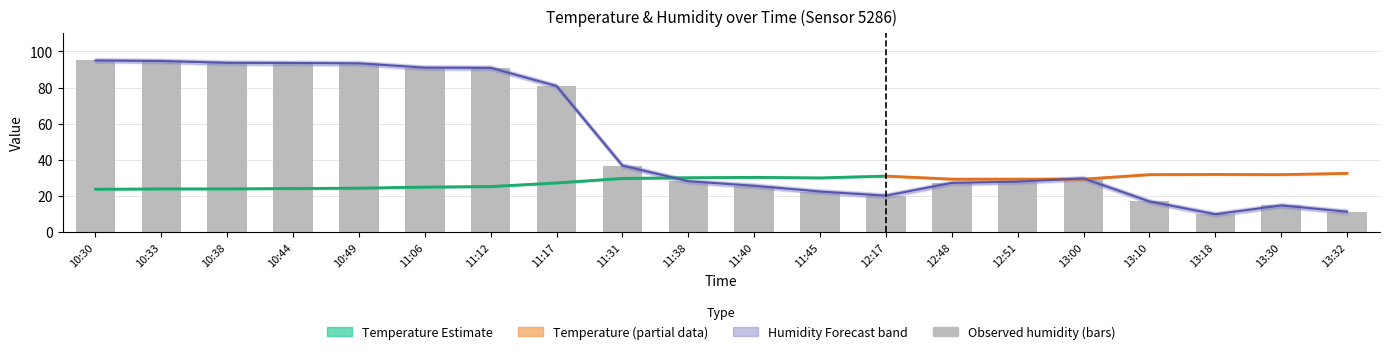

How many groups of bars are there?

20